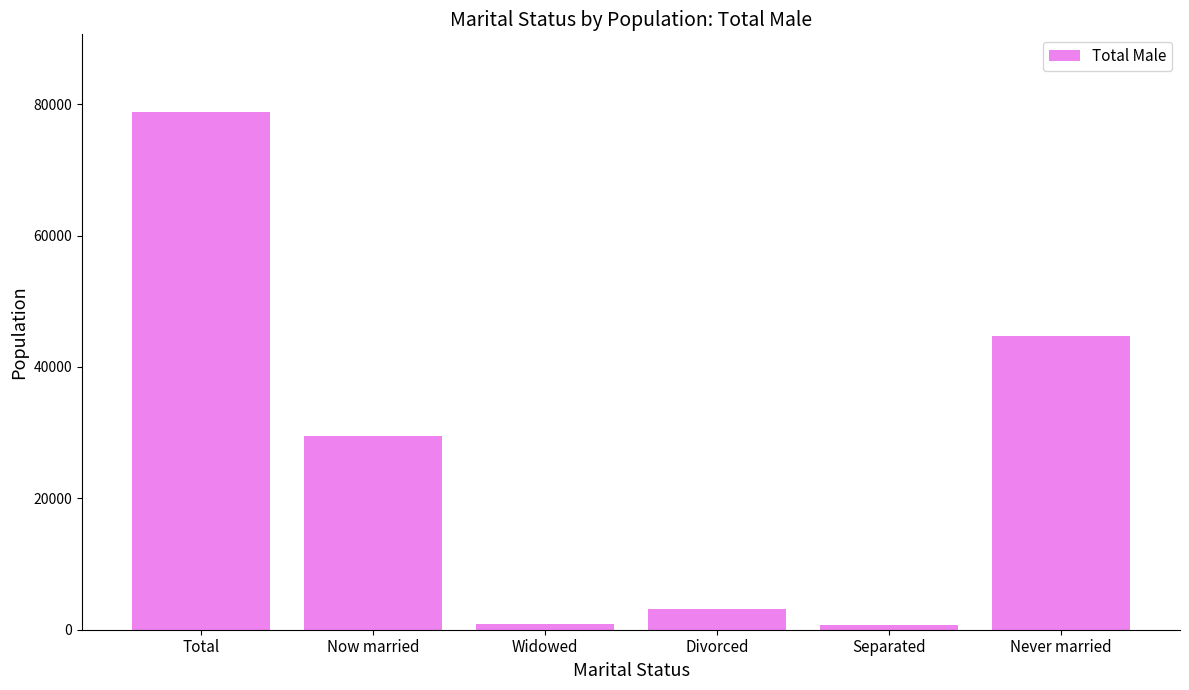

What is the value of the 4th bar from the left?

3210